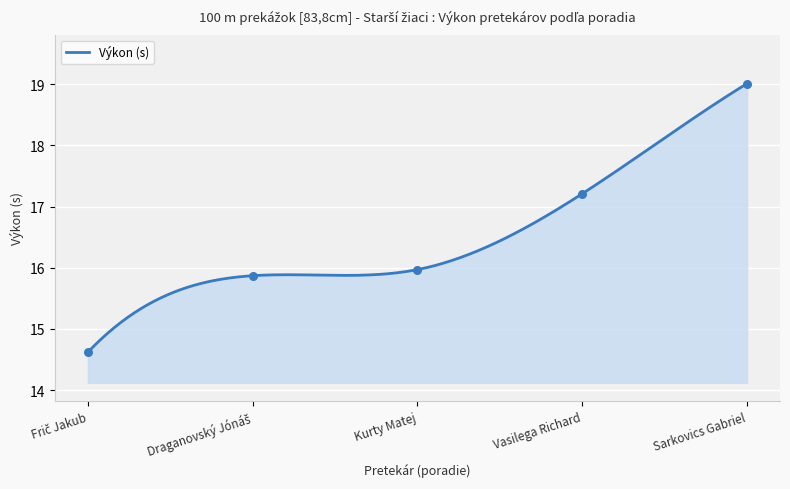

What is the change in value from Draganovský Jónáš to Kurty Matej?

+0.1